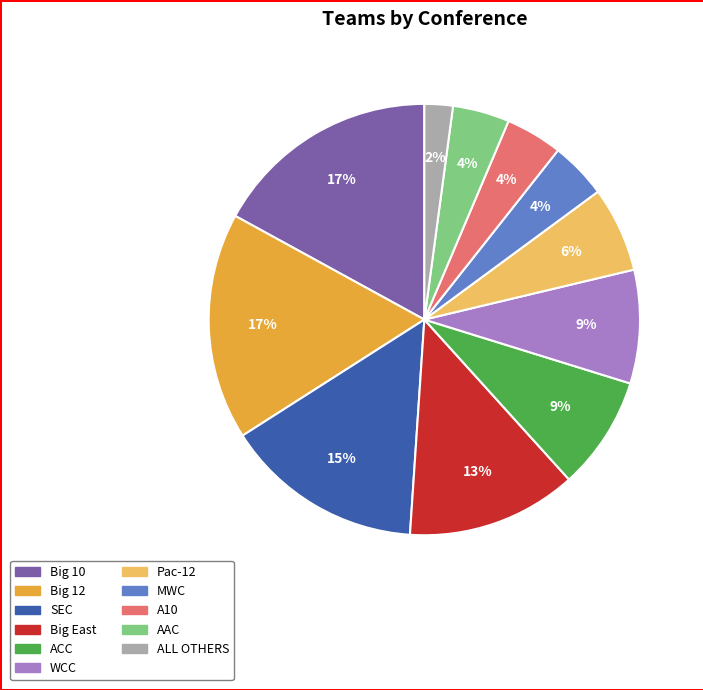

Between ALL OTHERS and ACC, which is larger?

ACC